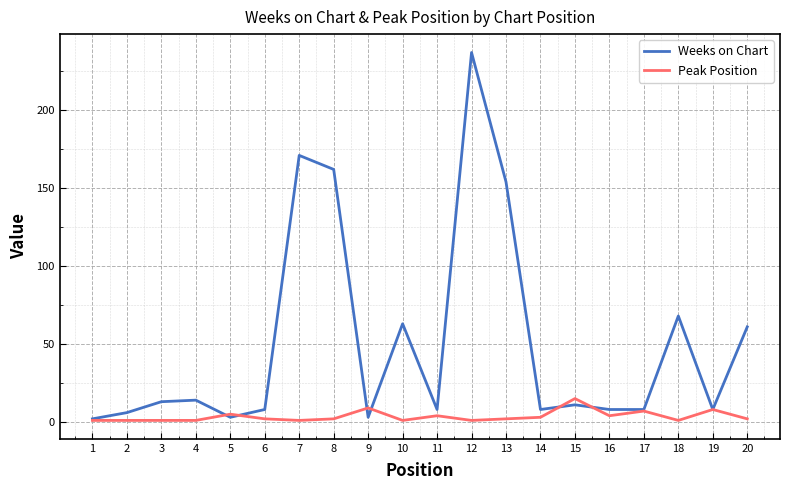

Which series has the largest total across all categories?

Weeks on Chart